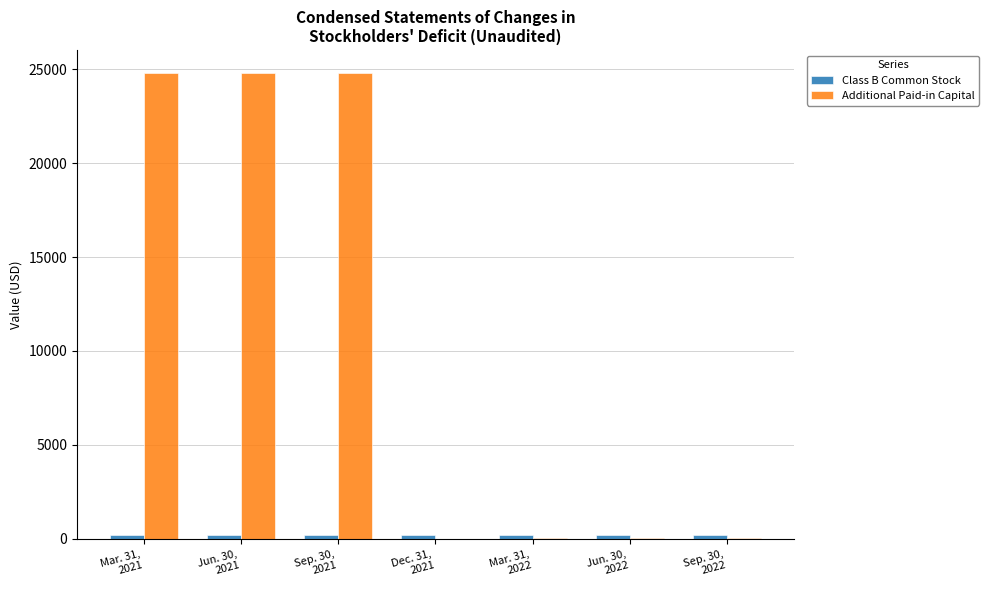

What is the sum of all Additional Paid-in Capital values?

74418